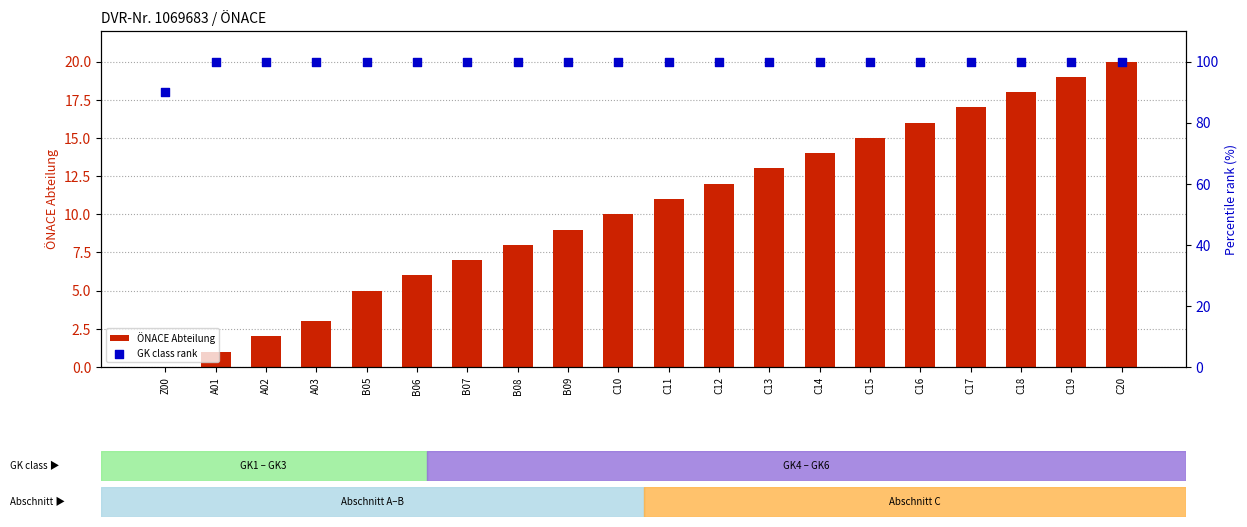

What are all the series names shown in the legend?

ÖNACE Abteilung, GK class rank